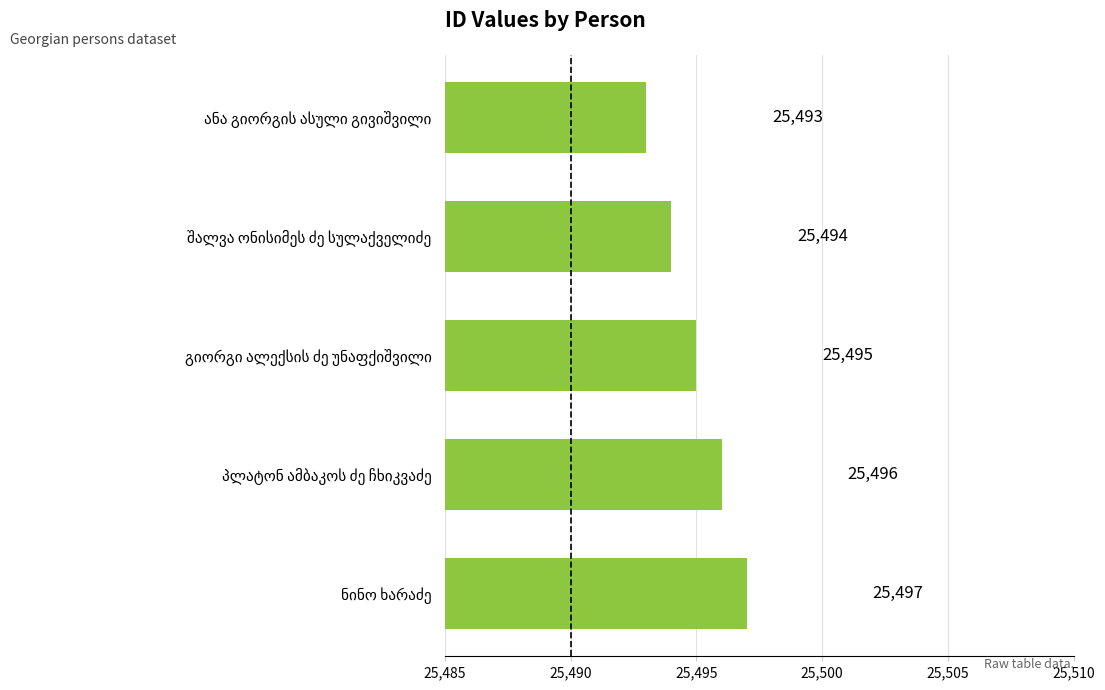

Count the values in the range 25494 to 25496.

3